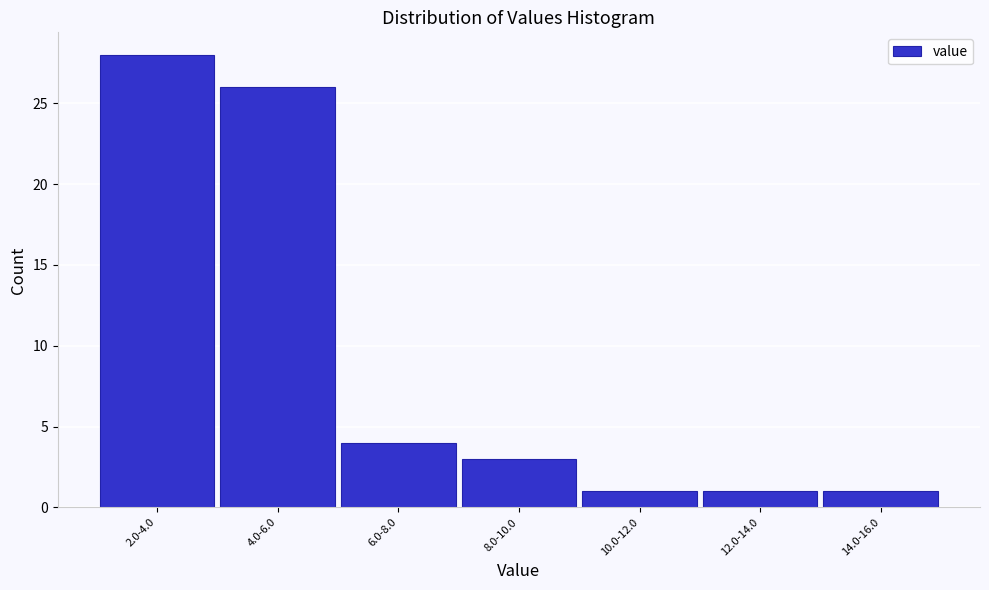

Reading right to left, list all the values displayed in this chart.

1	1	1	3	4	26	28